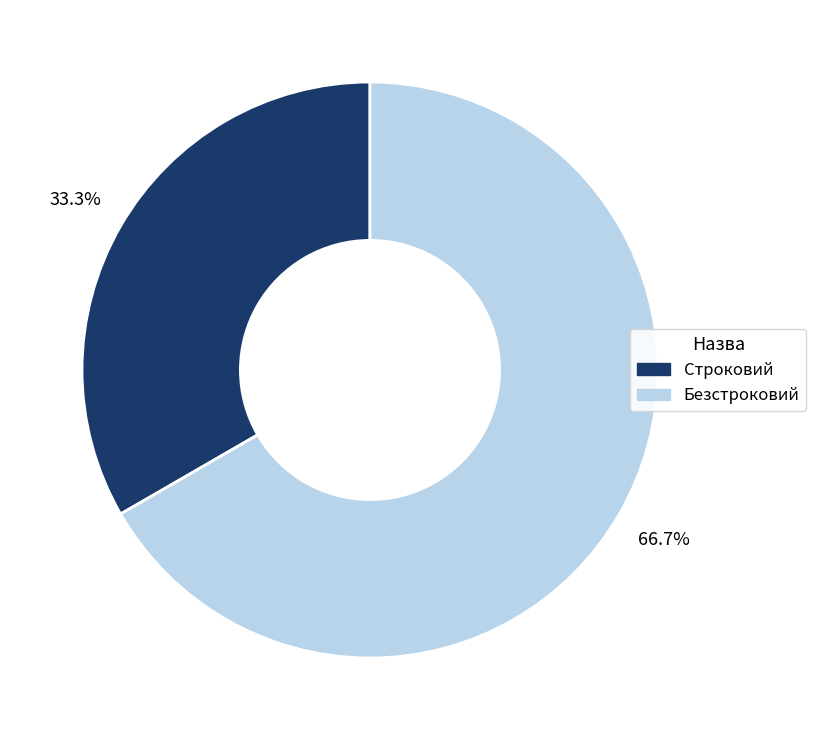

Between Строковий and Безстроковий, which is larger?

Безстроковий